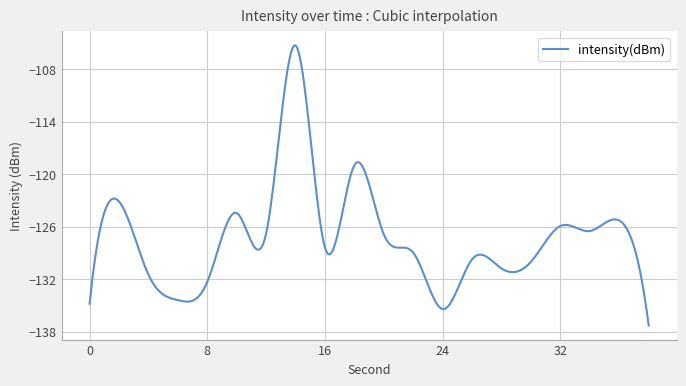

What is the maximum value shown in the chart?

-105.3